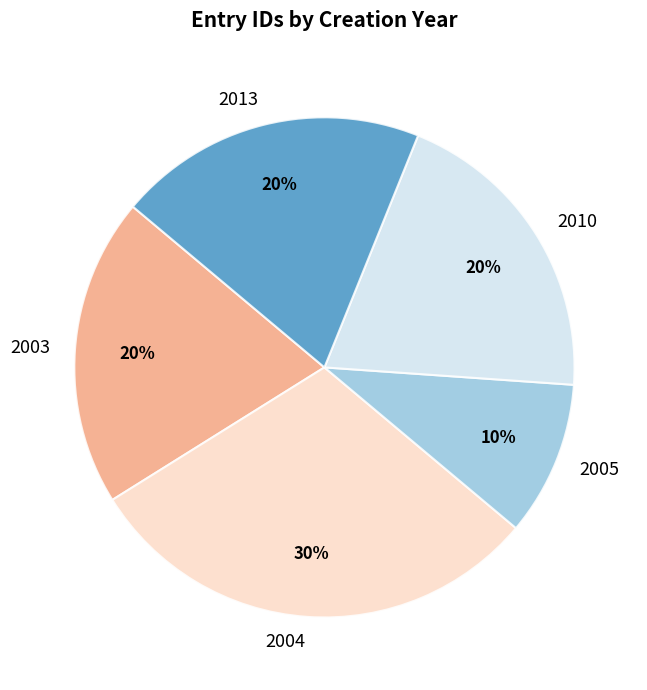

Combined, do 2010 and 2003 account for over 50%?

No